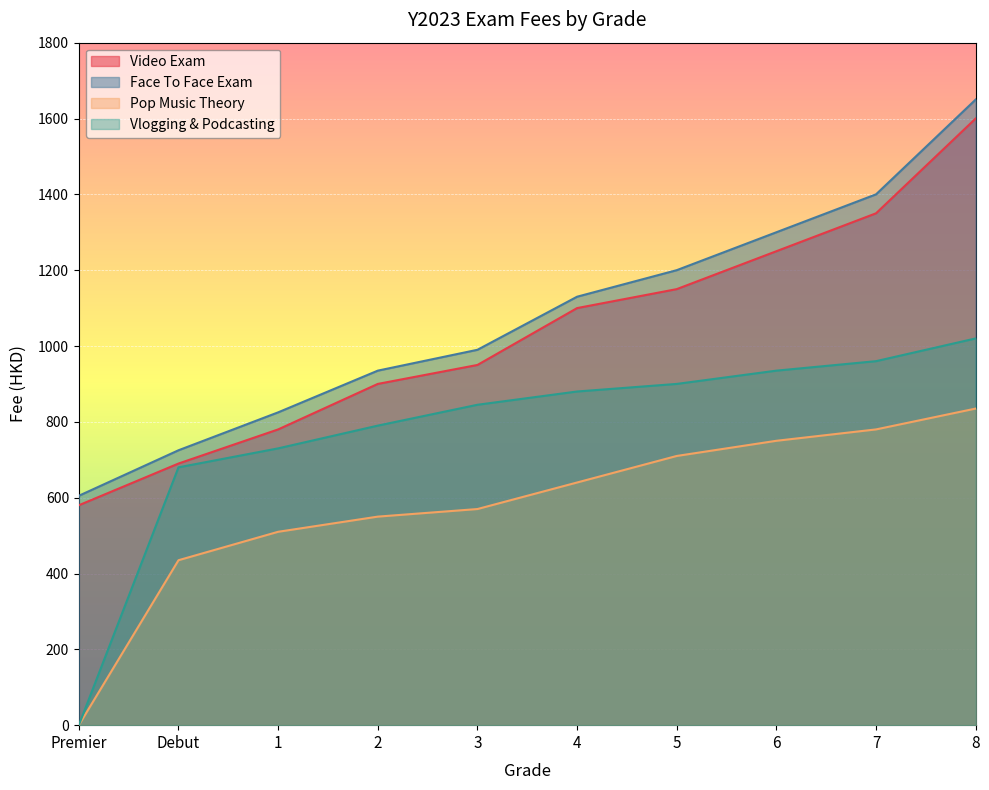

What is the sum of all Vlogging & Podcasting values?

7740